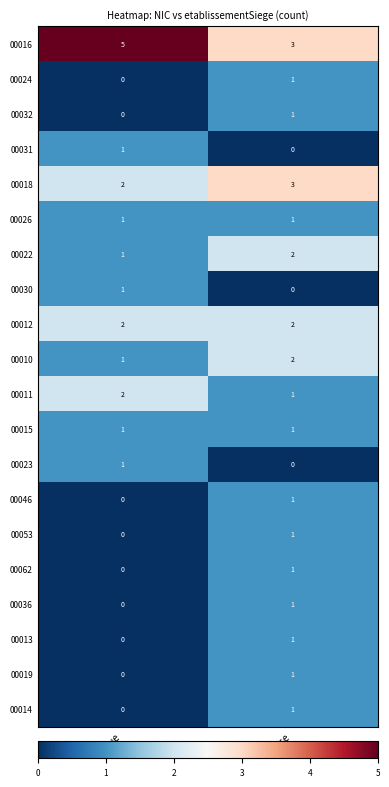

What is the difference between the highest and lowest values at true?

5